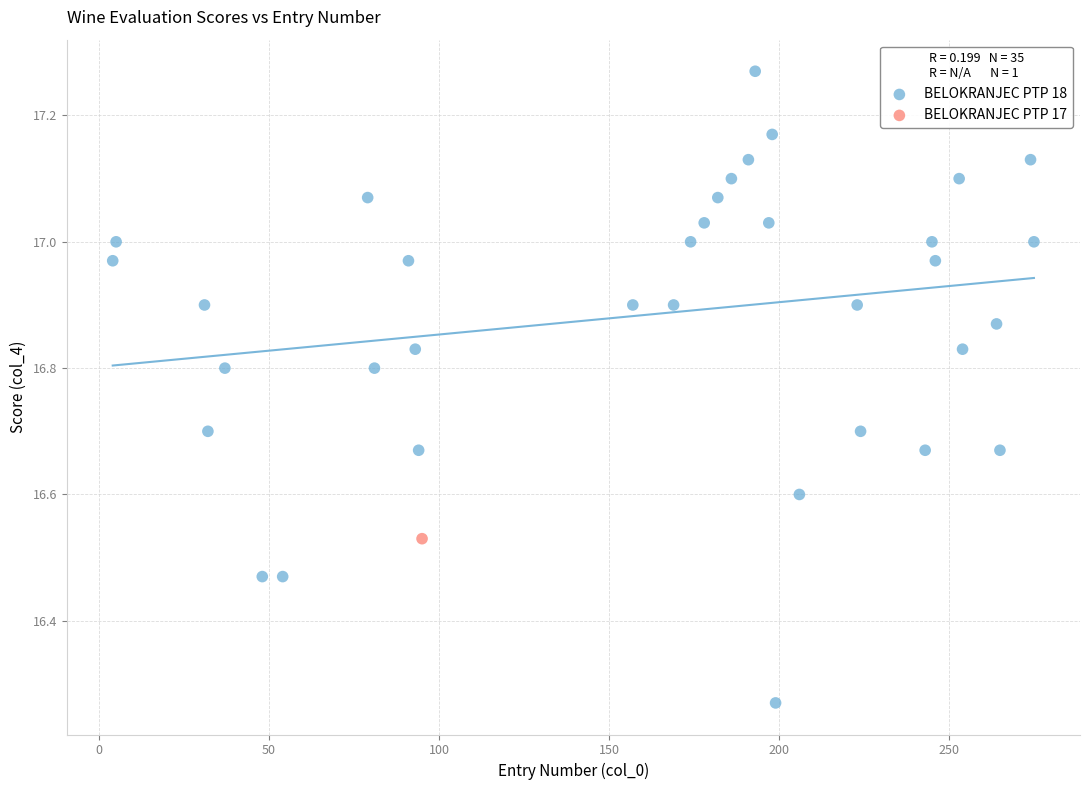

What are all the series names shown in the legend?

BELOKRANJEC PTP 18, BELOKRANJEC PTP 17